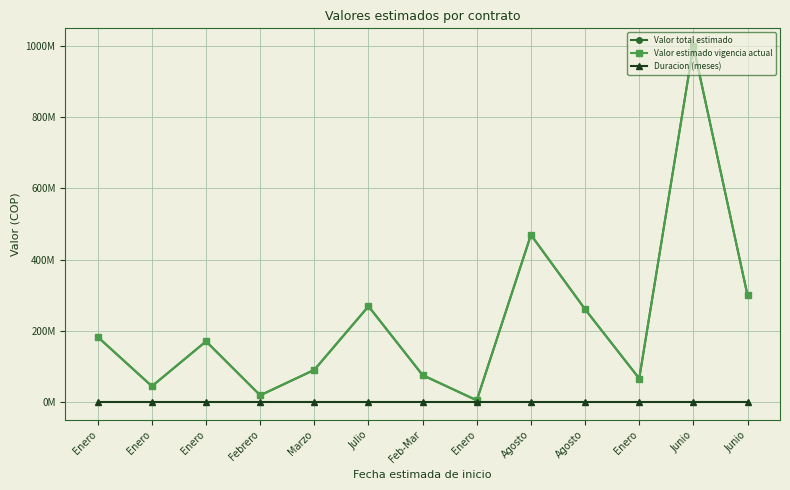

True or false: Valor total estimado and Duracion (meses) cross at least once.

False